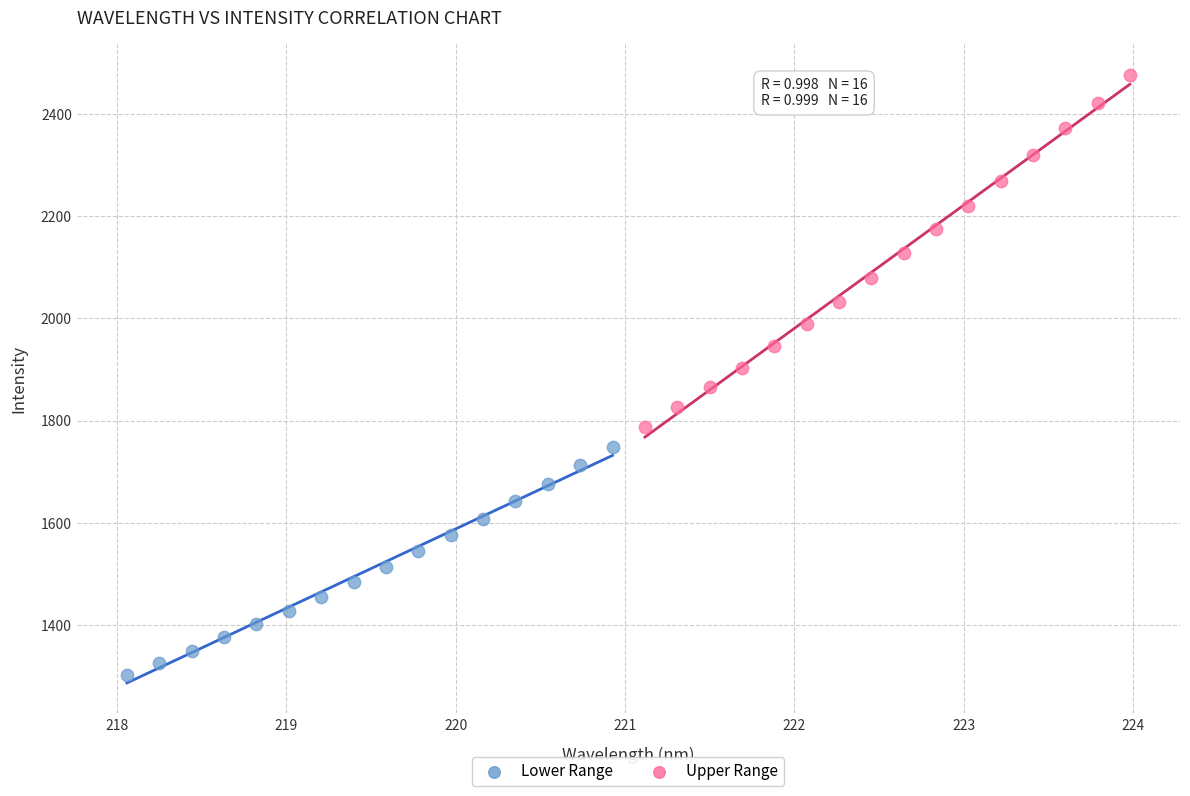

What are all the series names shown in the legend?

Lower Range, Upper Range